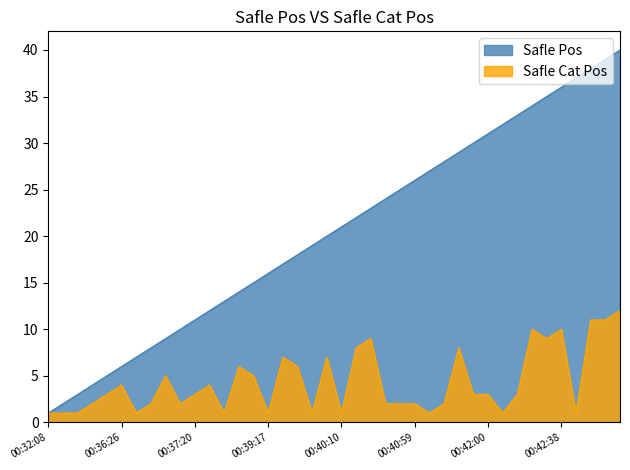

How many values in the Safle Pos series exceed 21?

19